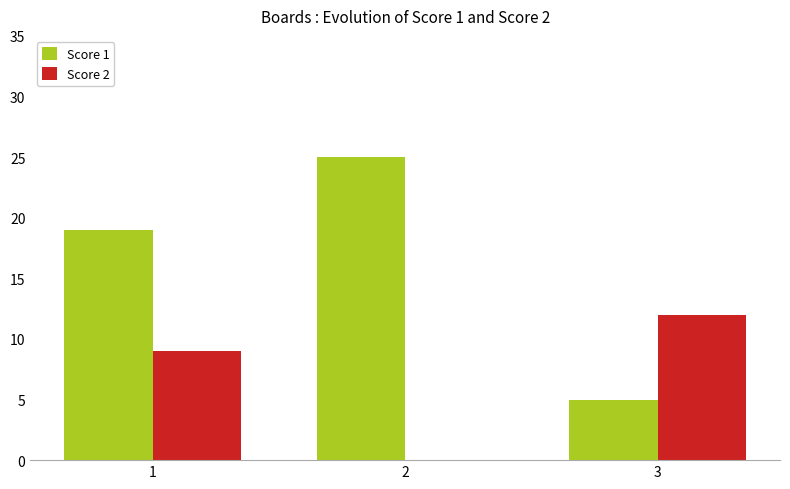

Reading right to left, what are all the values shown in this chart?

Score 1: 3=5	2=25	1=19
Score 2: 3=12	2=0	1=9